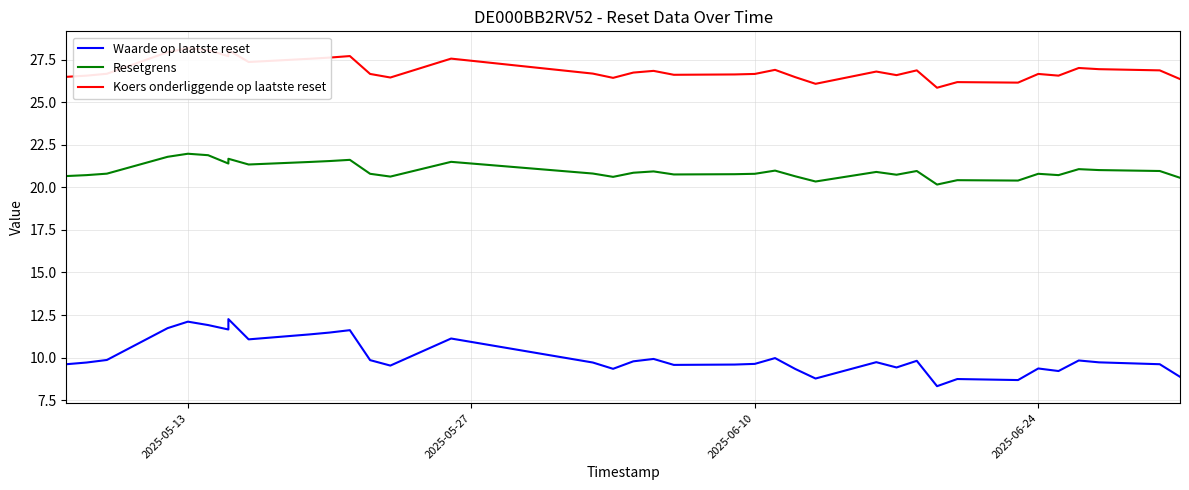

Reading left to right, what are all the values shown in this chart?

Waarde op laatste reset: 9.6	9.7	9.9	11.7	12.1	11.9	11.7	12.3	11.1	11.4	11.5	11.6	9.8	9.5	11.1	9.7	9.3	9.8	9.9	9.6	9.6	9.6	10.0	9.3	8.8	9.7	9.4	9.8	8.3	8.7	8.7	9.4	9.2	9.8	9.7	9.6	8.9
Resetgrens: 20.7	20.7	20.8	21.8	22.0	21.9	21.4	21.7	21.3	21.5	21.5	21.6	20.8	20.6	21.5	20.8	20.6	20.9	20.9	20.8	20.8	20.8	21.0	20.6	20.3	20.9	20.7	21.0	20.2	20.4	20.4	20.8	20.7	21.1	21.0	21.0	20.6
Koers onderliggende op laatste reset: 26.5	26.6	26.7	27.9	28.2	28.1	27.7	28.1	27.4	27.6	27.6	27.7	26.7	26.4	27.6	26.7	26.4	26.7	26.8	26.6	26.6	26.7	26.9	26.5	26.1	26.8	26.6	26.9	25.9	26.2	26.1	26.7	26.6	27.0	26.9	26.9	26.4